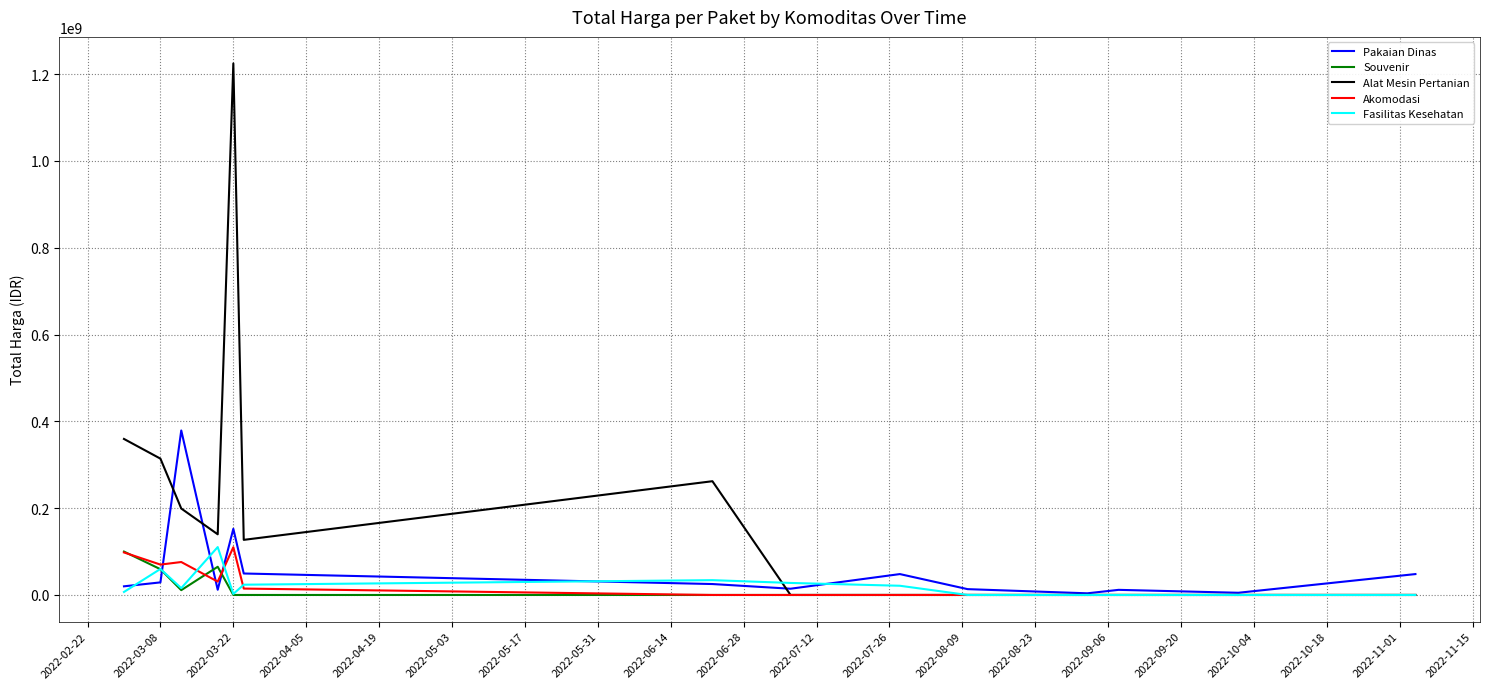

Which series has the largest range (max minus min)?

Alat Mesin Pertanian